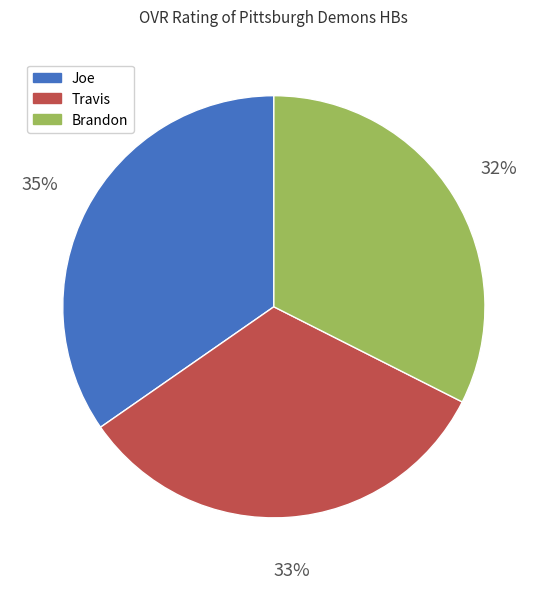

Which category has the biggest portion of the pie?

Joe